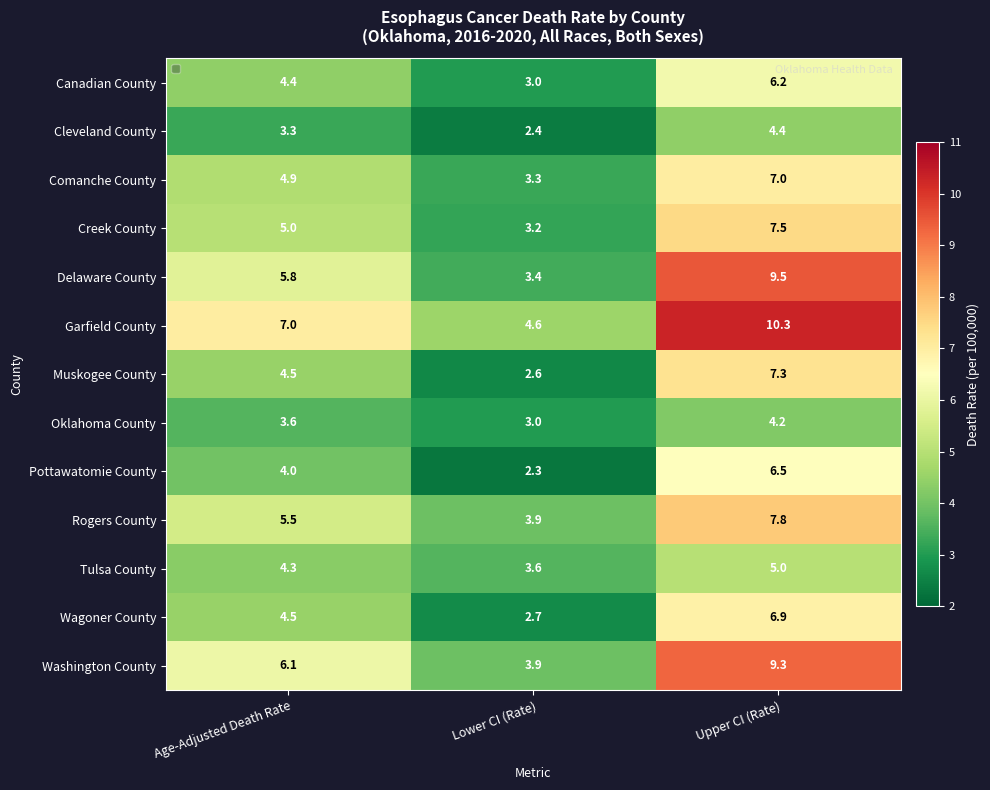

List the series in order of their peak value, highest first.

Garfield County, Delaware County, Washington County, Rogers County, Creek County, Muskogee County, Comanche County, Wagoner County, Pottawatomie County, Canadian County, Tulsa County, Cleveland County, Oklahoma County